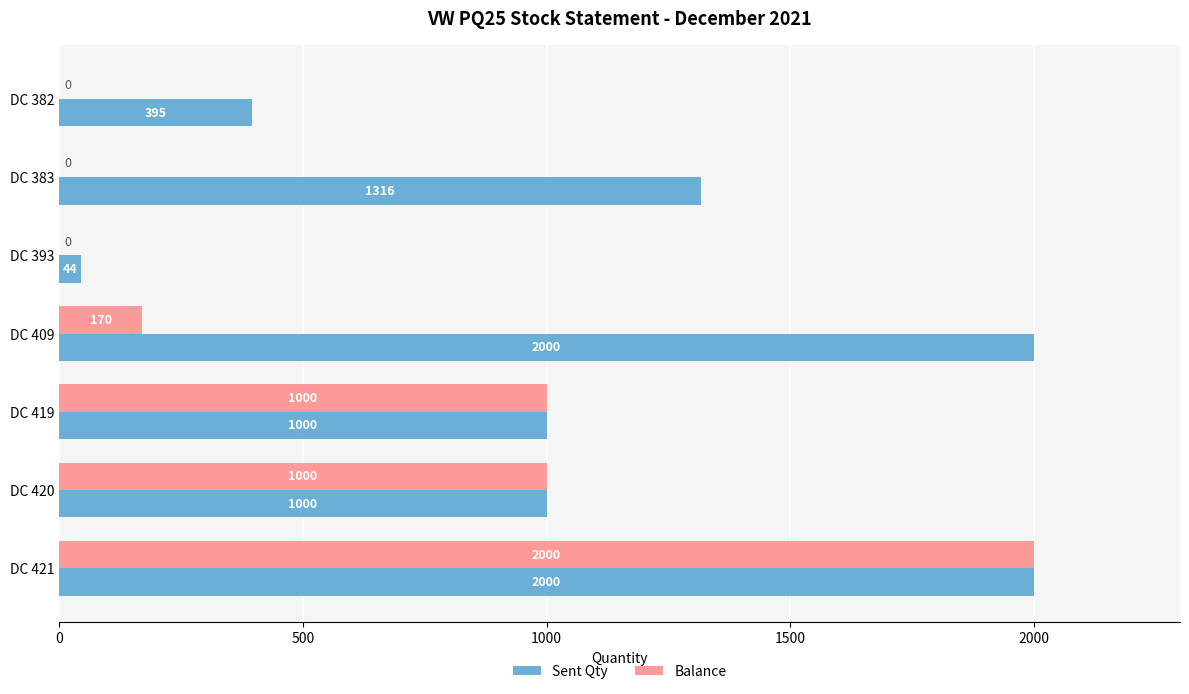

The Sent Qty series shows 1316 at DC 383. True or false?

True